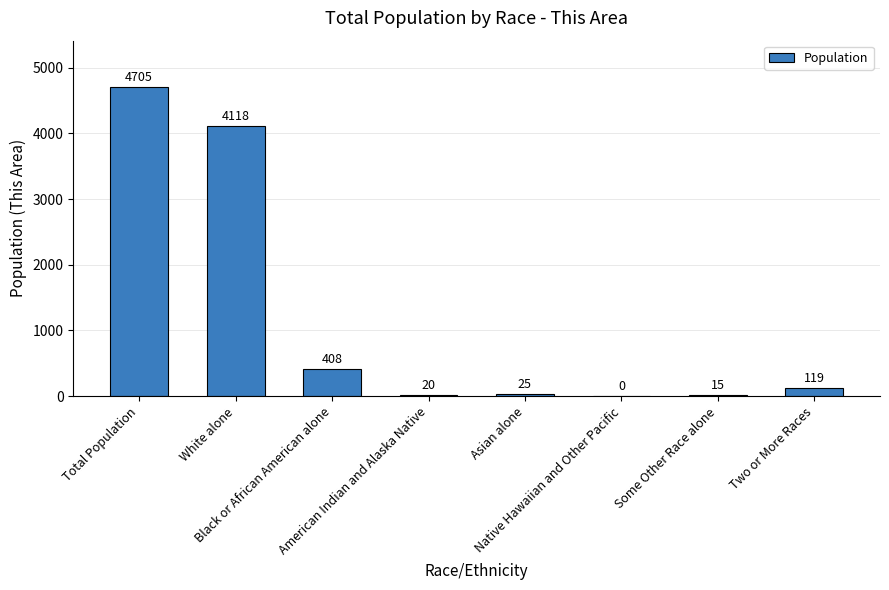

The value at Asian alone is 25. True or false?

True